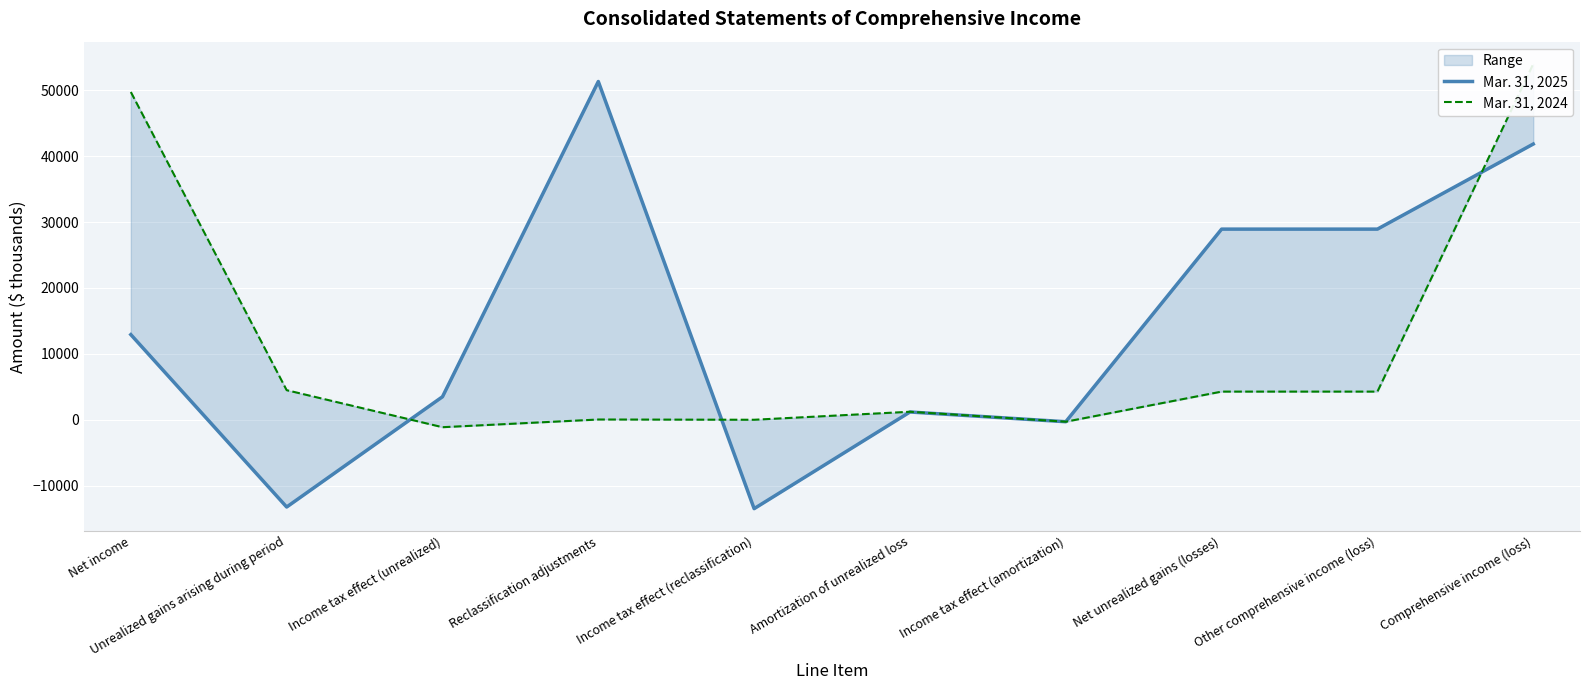

What is the spread (max minus min) of values at Reclassification adjustments?

51289